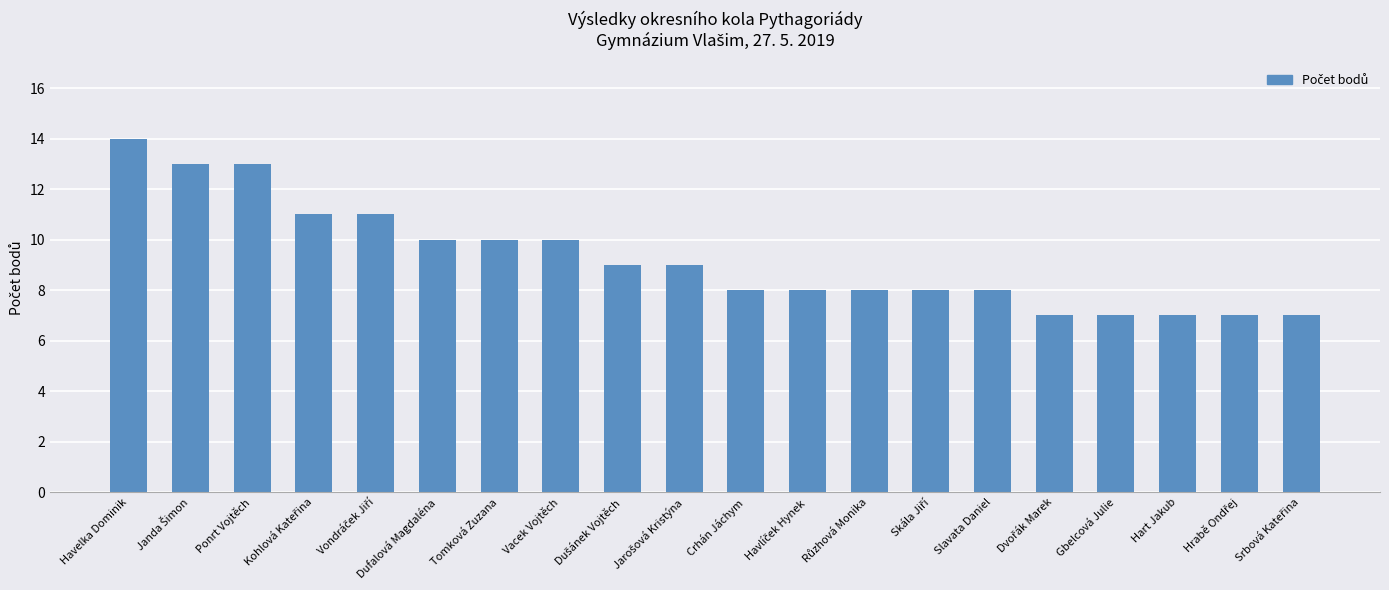

Reading right to left, transcribe all the data shown in this chart.

7	7	7	7	7	8	8	8	8	8	9	9	10	10	10	11	11	13	13	14